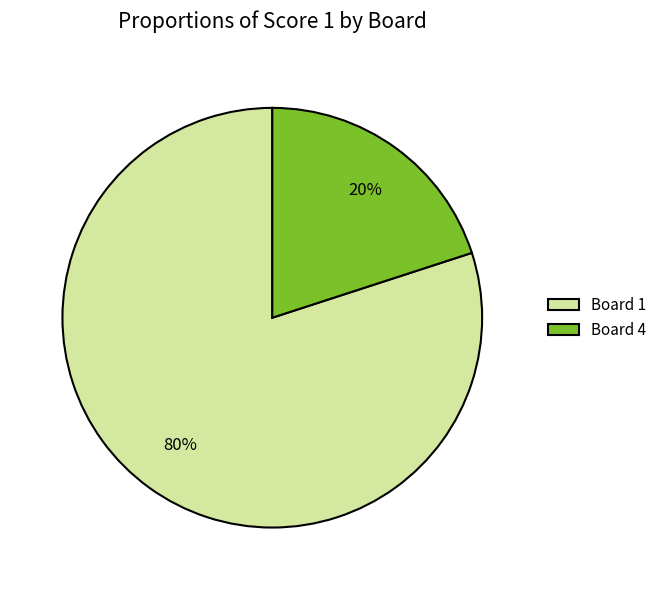

What is the largest slice in the pie chart?

Board 1